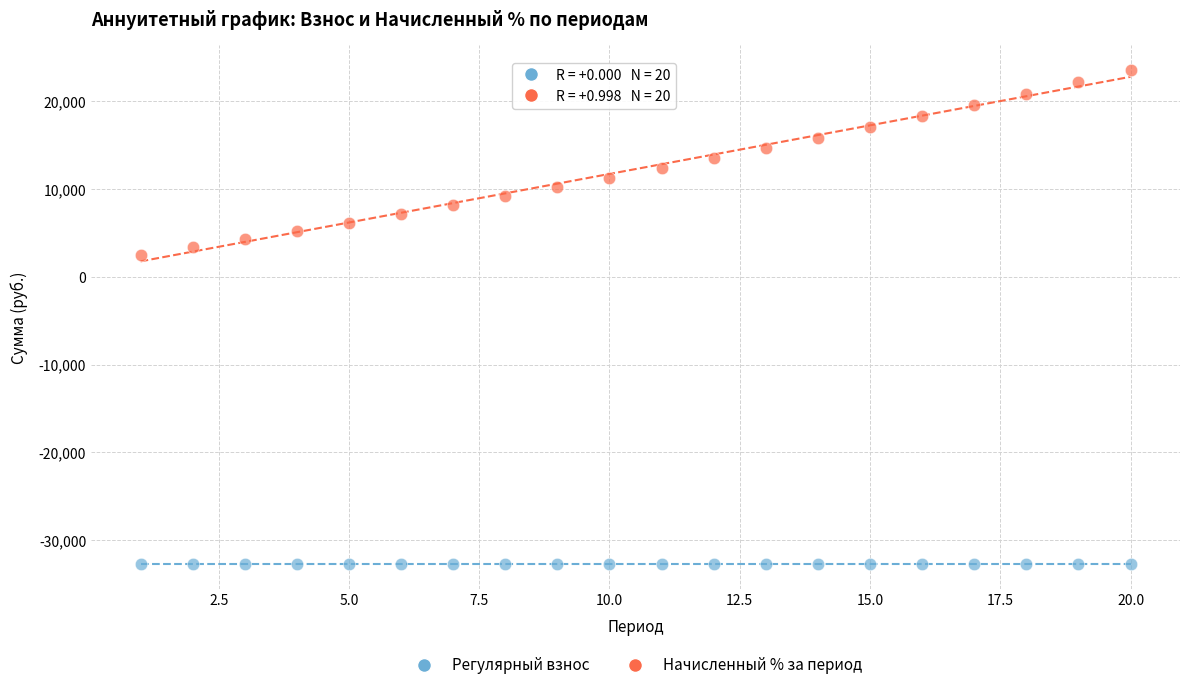

Which series contains the highest Y value?

Начисленный % за период